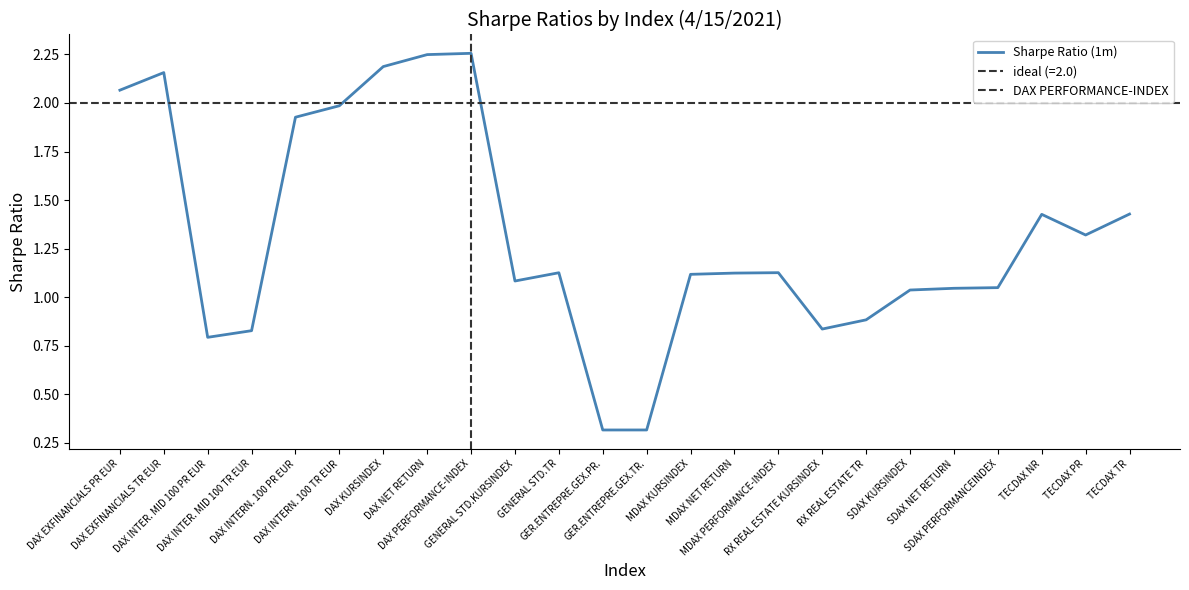

Where is the first local maximum?

DAX EXFINANCIALS TR EUR